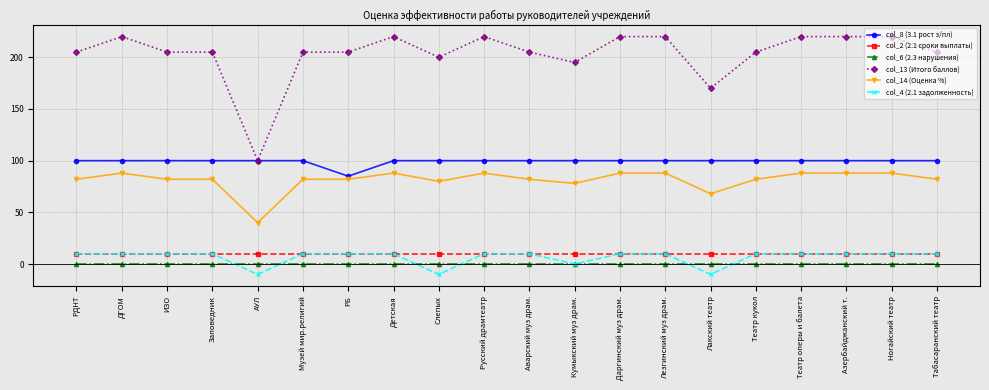

True or false: col_8 (3.1 рост з/пл) and col_2 (2.1 сроки выплаты) intersect in this chart.

False